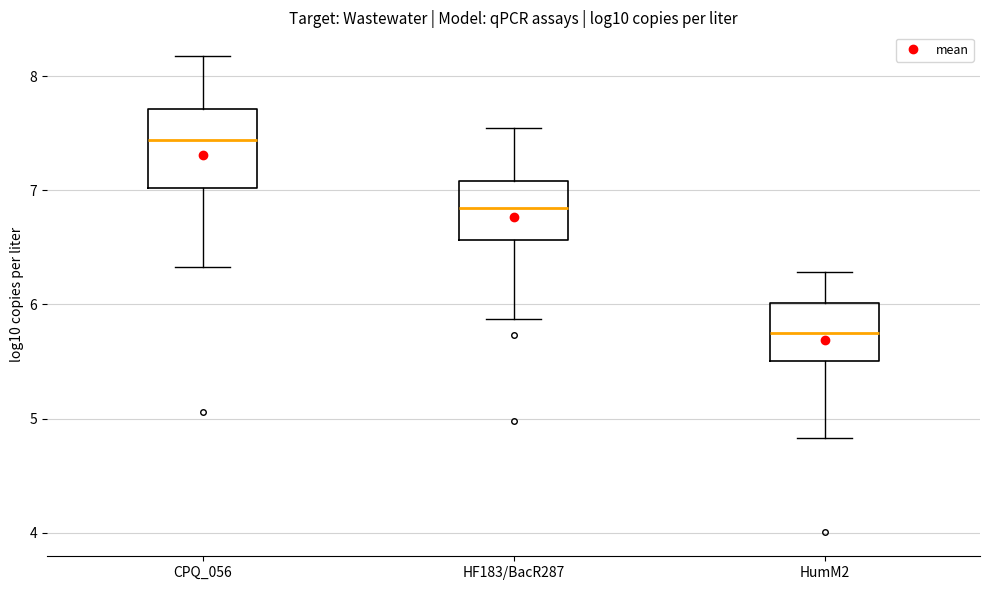

Comparing the boxes themselves (not the whiskers), which one is the tallest?

CPQ_056